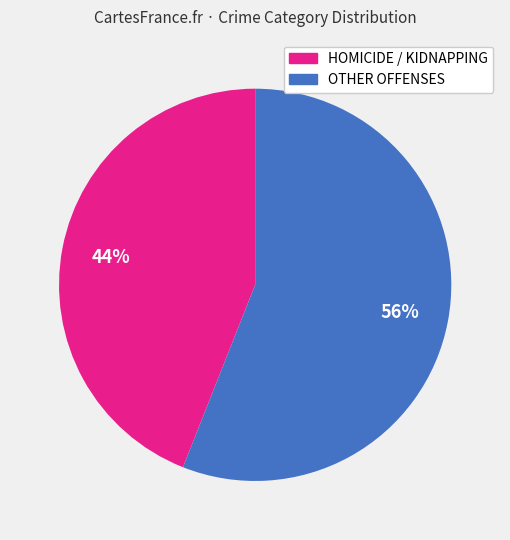

To the nearest percent, what is the average slice percentage?

50%